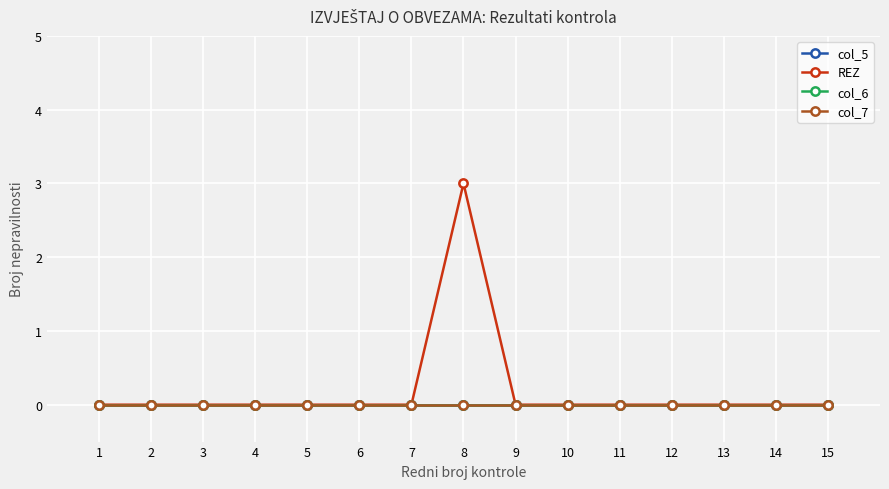

Is this an area chart (filled region under the line)?

No